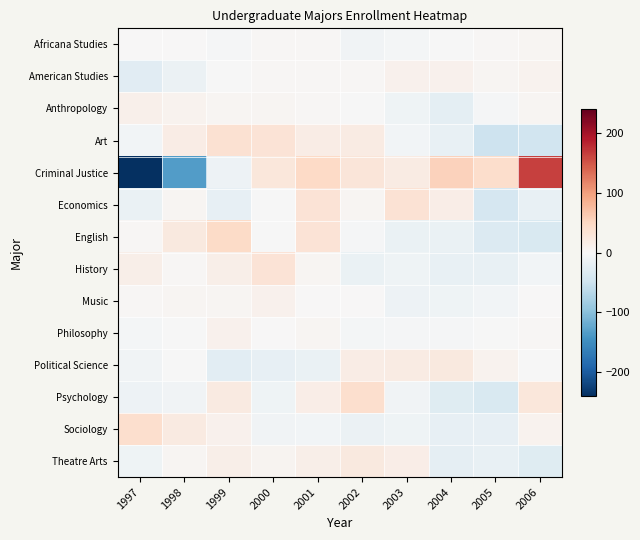

What is the greatest value displayed?

164.1